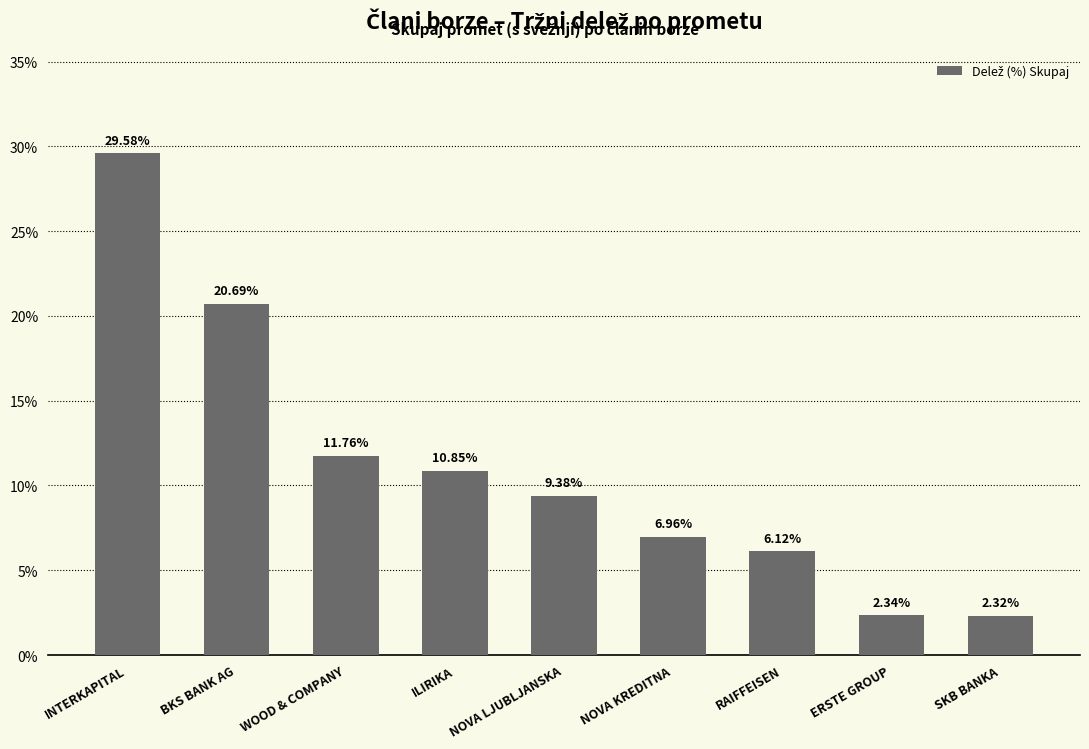

What is the label of the 1st bar from the right?

SKB BANKA